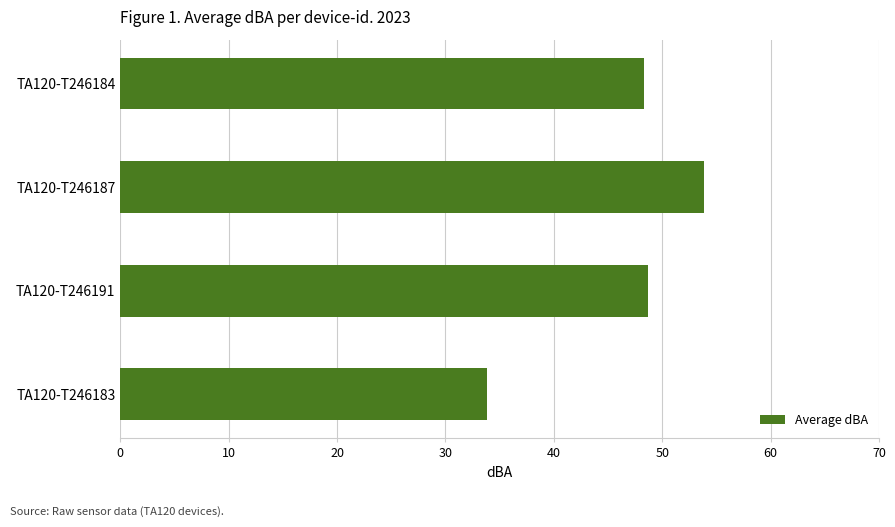

Does the chart contain any negative values?

No